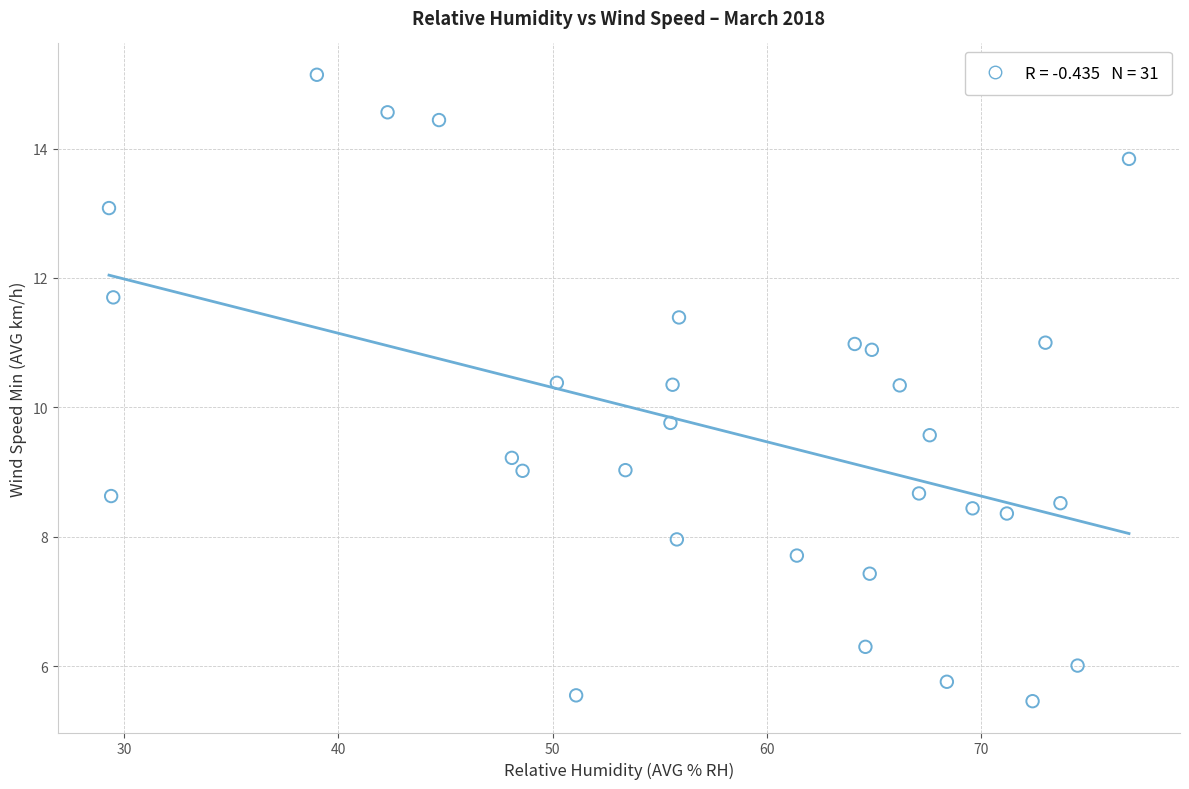

What is the range of Y values (max minus min)?

9.7